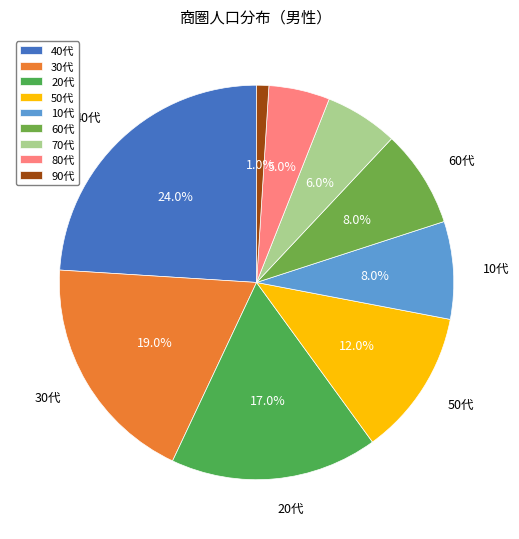

True or false: 50代 accounts for 6% of the total.

False